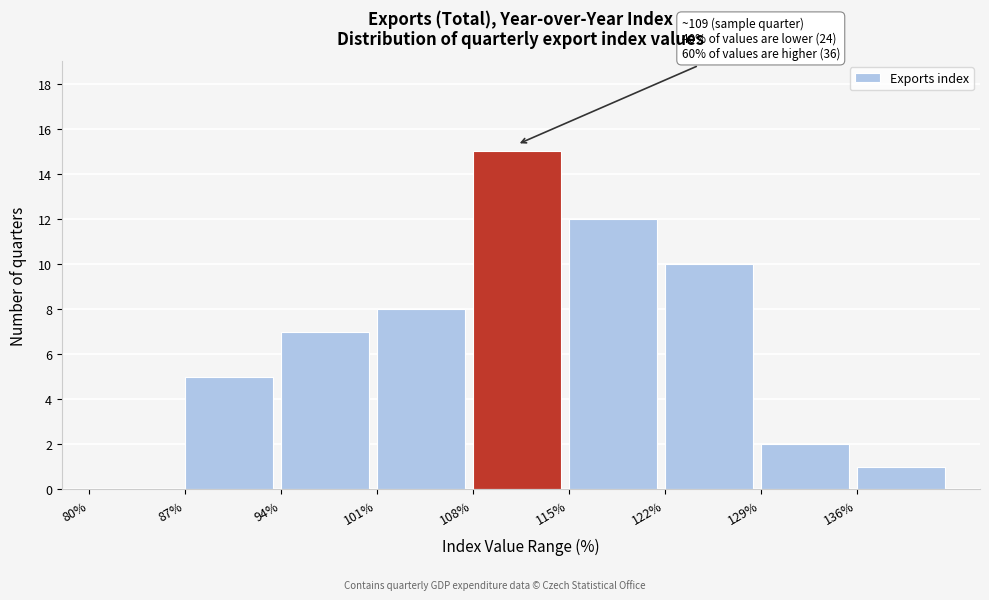

Over which range of the x-axis is the bar tallest?

108 to 115